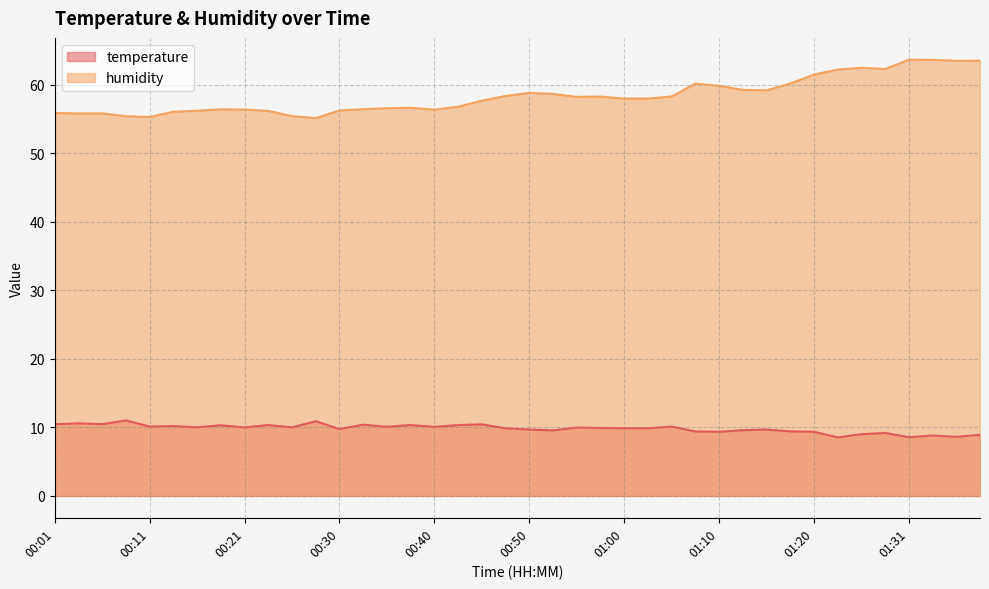

What is the difference between the second highest and second lowest values in the humidity series?

8.3